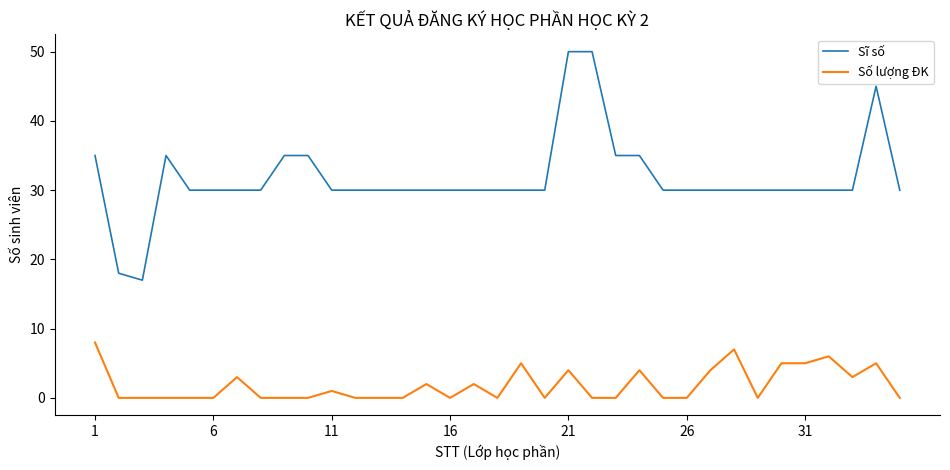

Does the chart display data point markers on the line(s)?

No